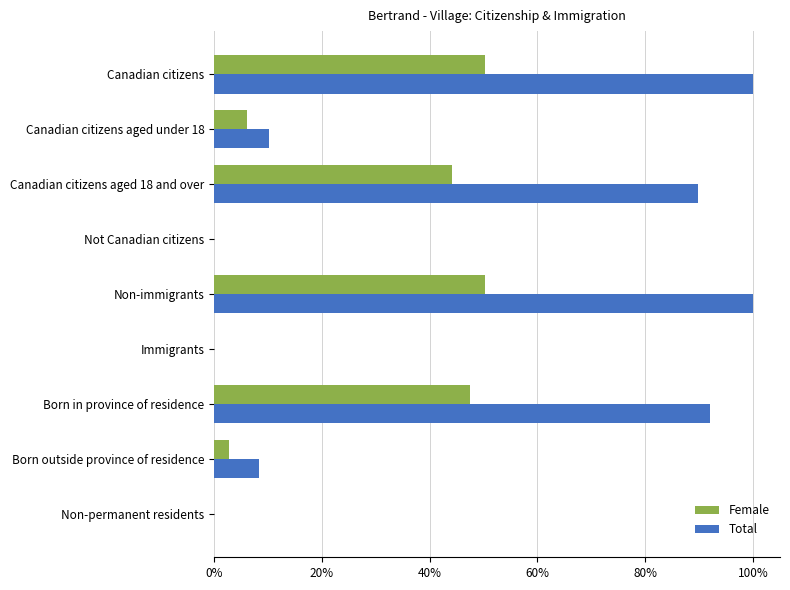

At how many categories does at least one series exceed 0?

6